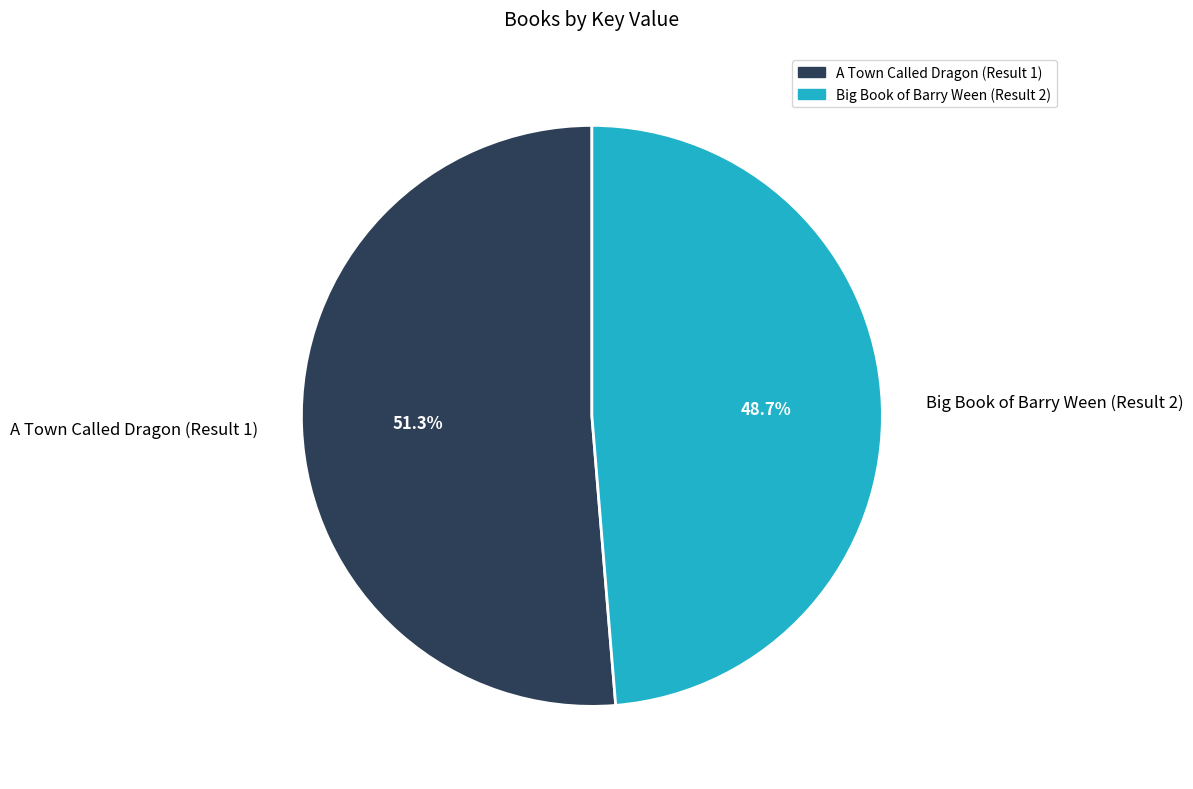

What percentage is the A Town Called Dragon (Result 1) slice, to the nearest percent?

51%